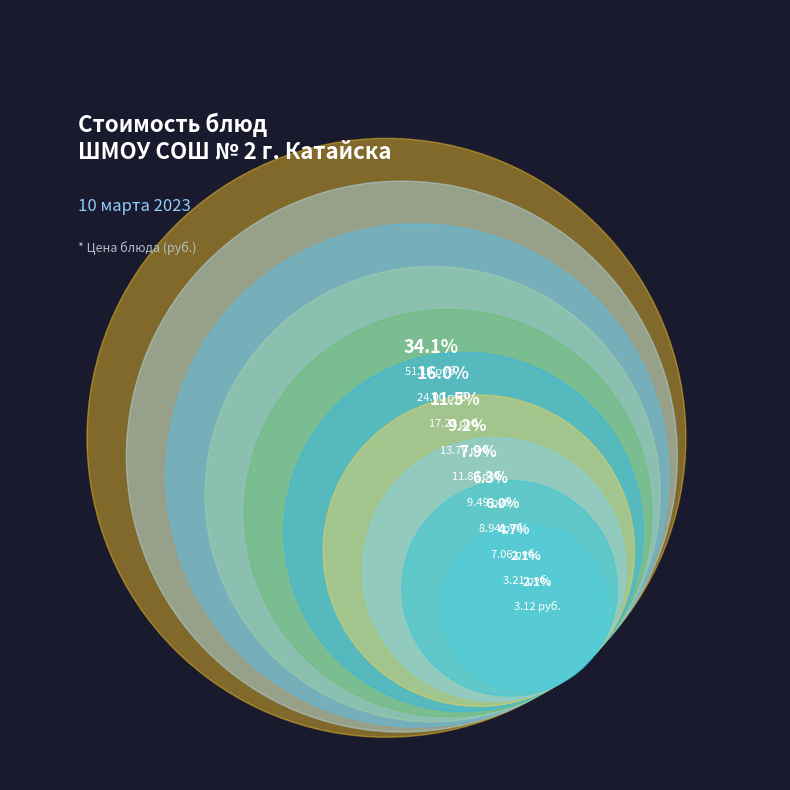

Does Кофейный напиток account for over 50% of the chart?

No